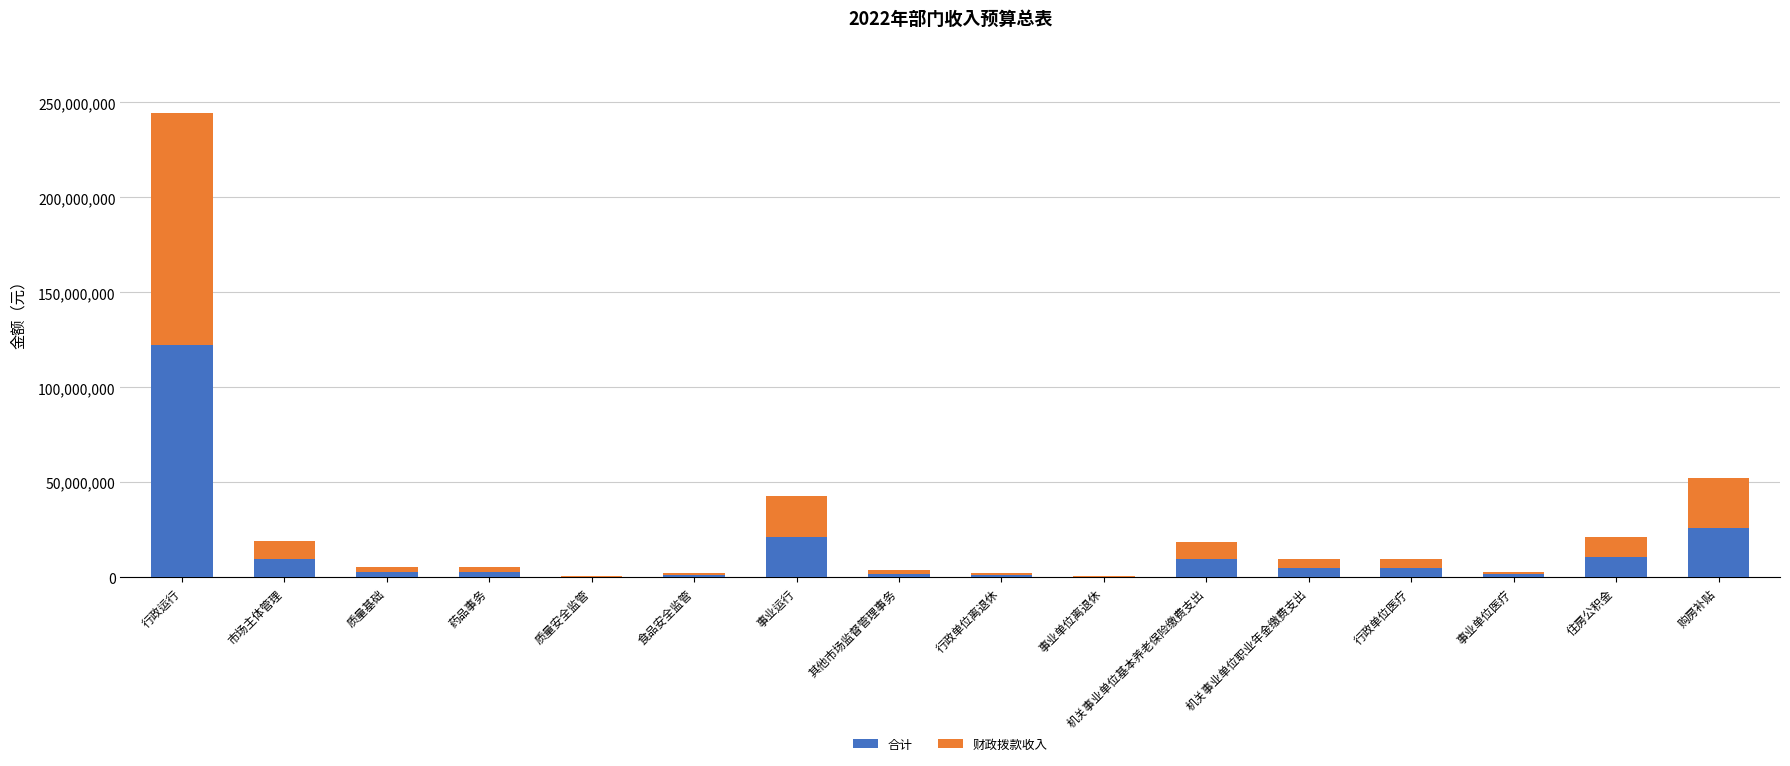

True or false: 合计 has a value of 36151417 at 事业运行.

False